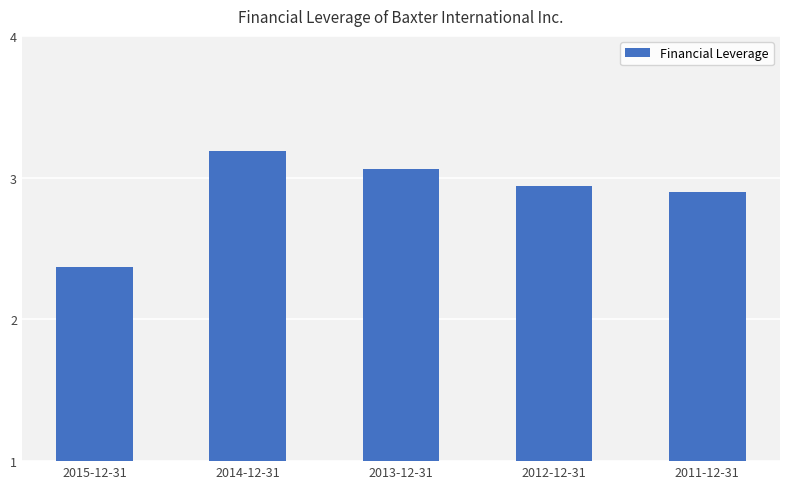

True or false: the data shows 2.4 at 2015-12-31.

True